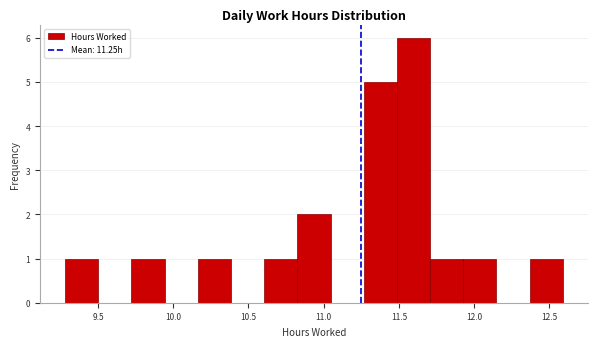

Over which range of the x-axis is the bar tallest?

11.50 to 11.70